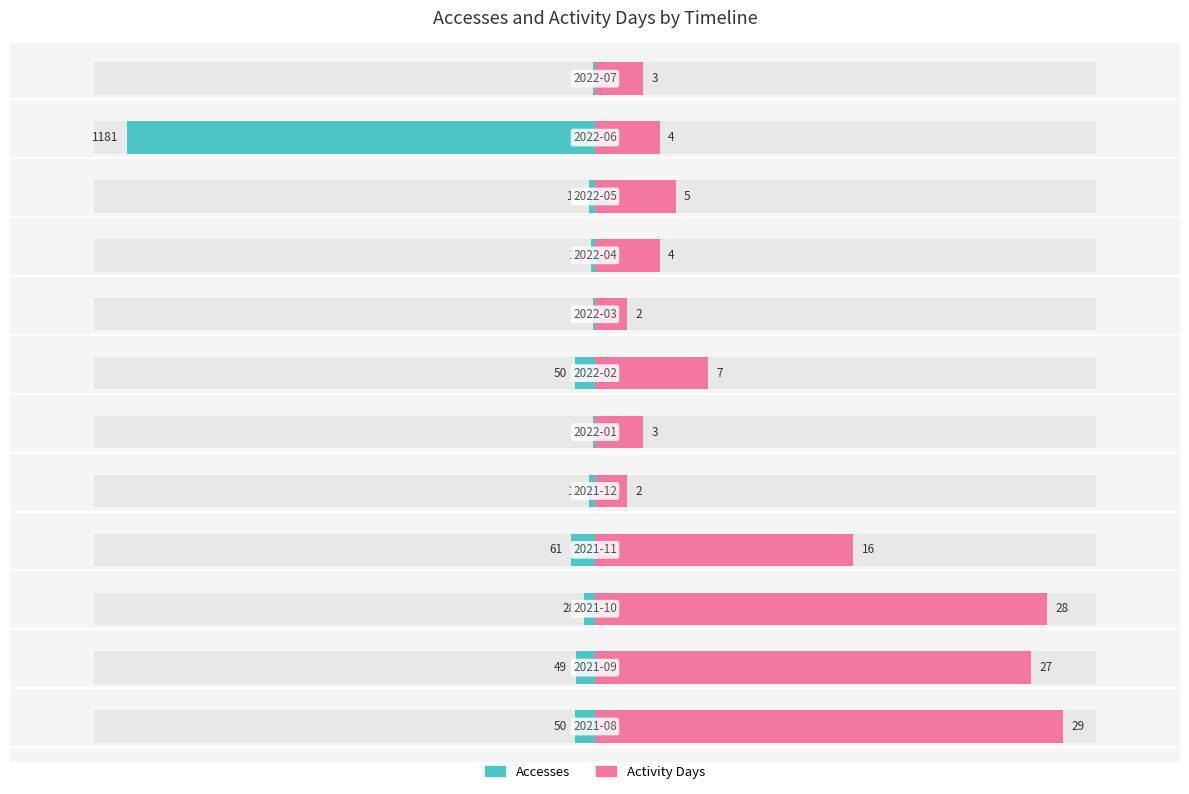

How many data points does each series have?

12